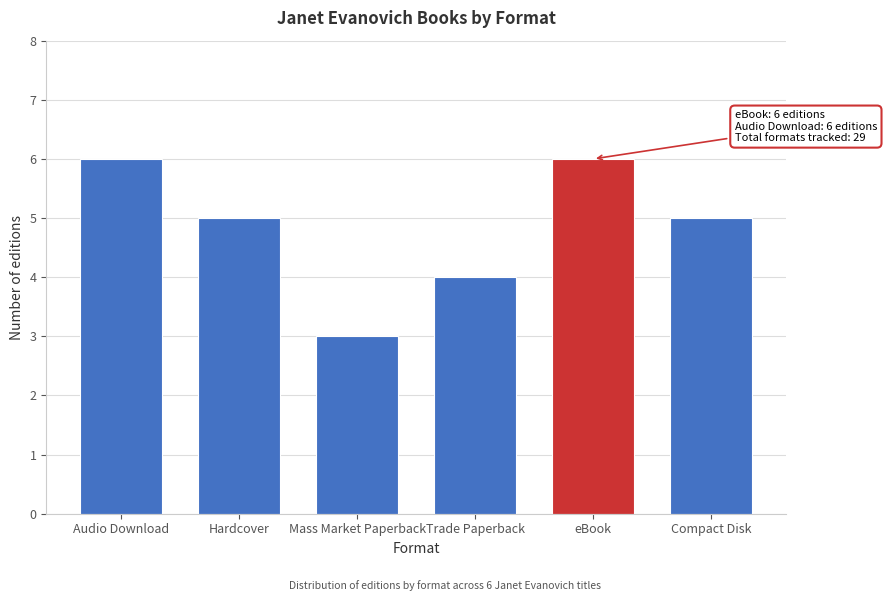

Reading right to left, extract all data points from this chart.

Compact Disk=5	eBook=6	Trade Paperback=4	Mass Market Paperback=3	Hardcover=5	Audio Download=6